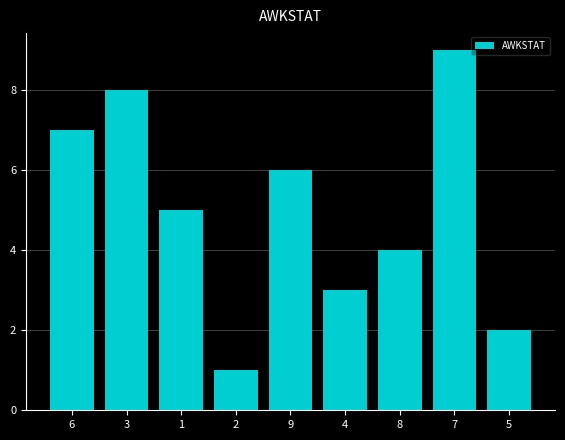

Which has a higher value, 7 or 2?

7